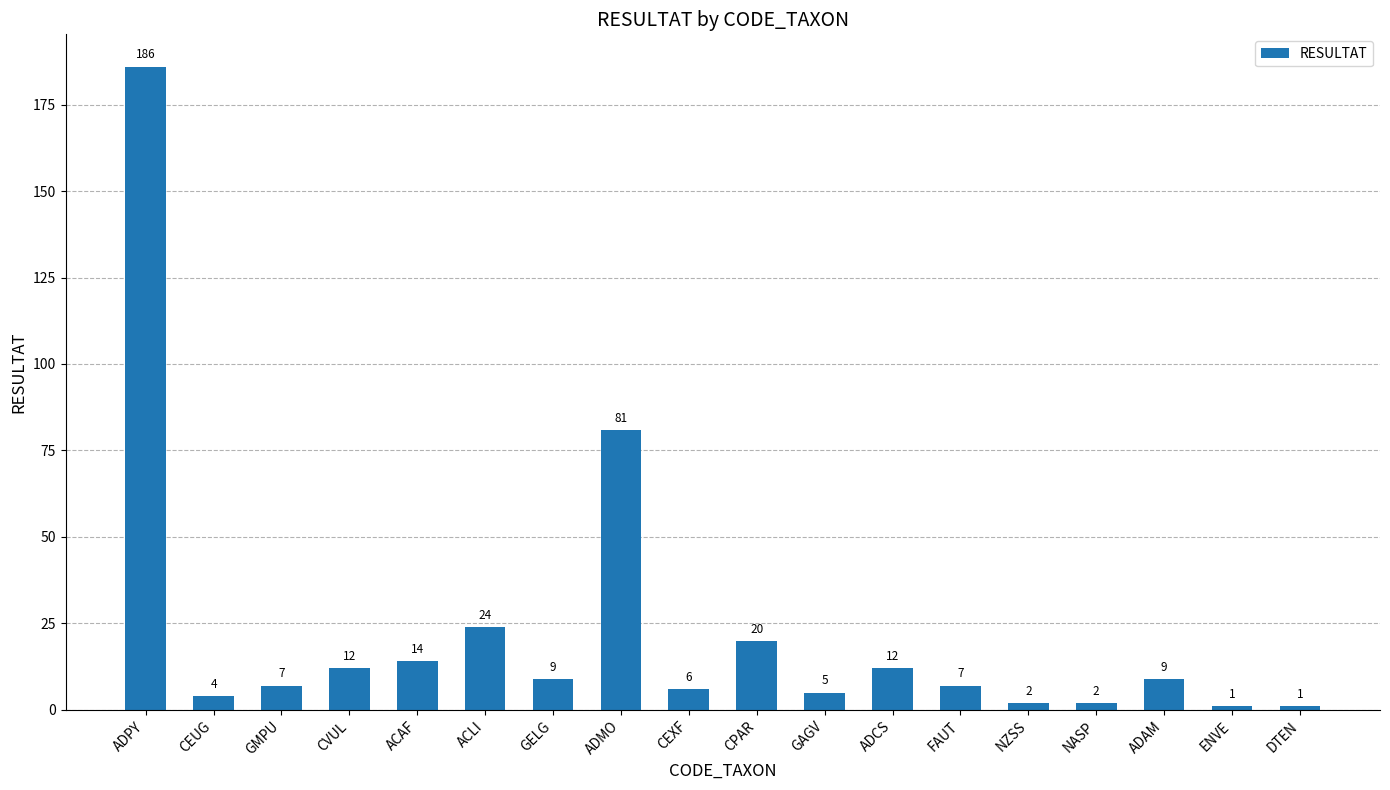

Reading left to right, extract all data points from this chart.

ADPY=186	CEUG=4	GMPU=7	CVUL=12	ACAF=14	ACLI=24	GELG=9	ADMO=81	CEXF=6	CPAR=20	GAGV=5	ADCS=12	FAUT=7	NZSS=2	NASP=2	ADAM=9	ENVE=1	DTEN=1